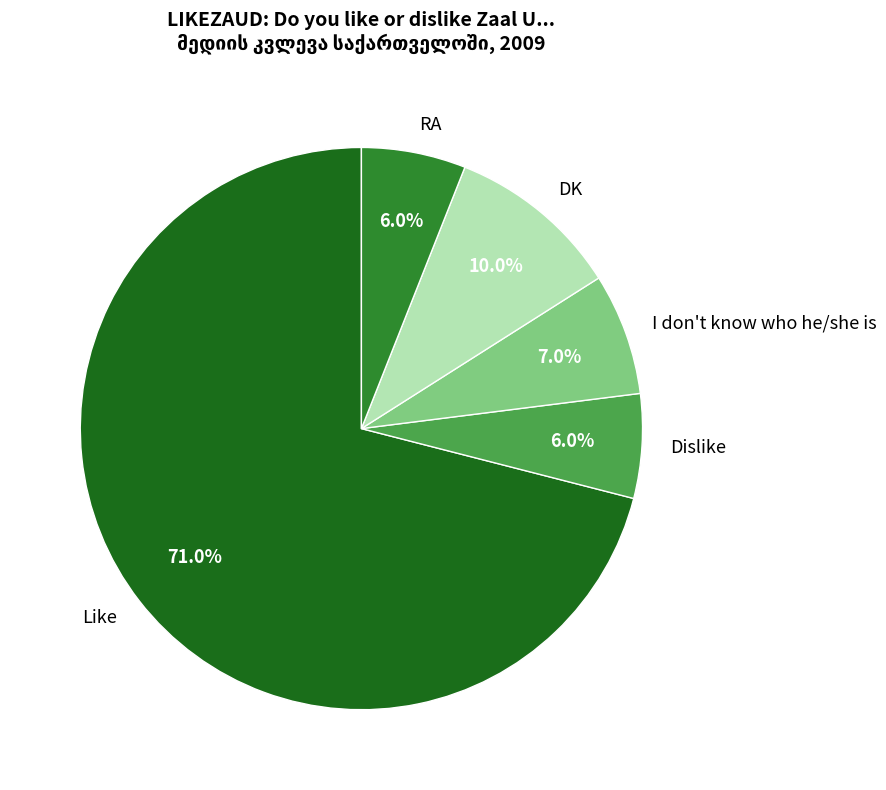

Which slice is the largest?

Like